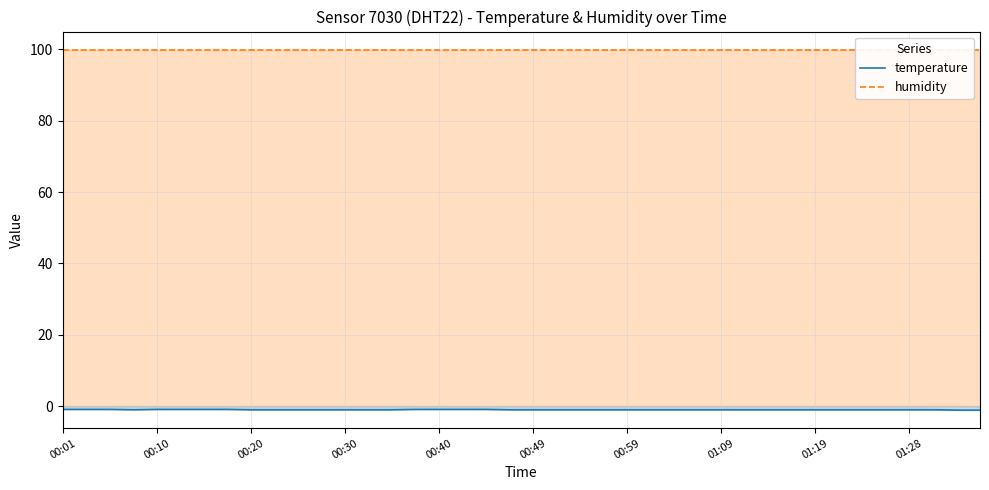

What is the total value across all series at 35?

98.9